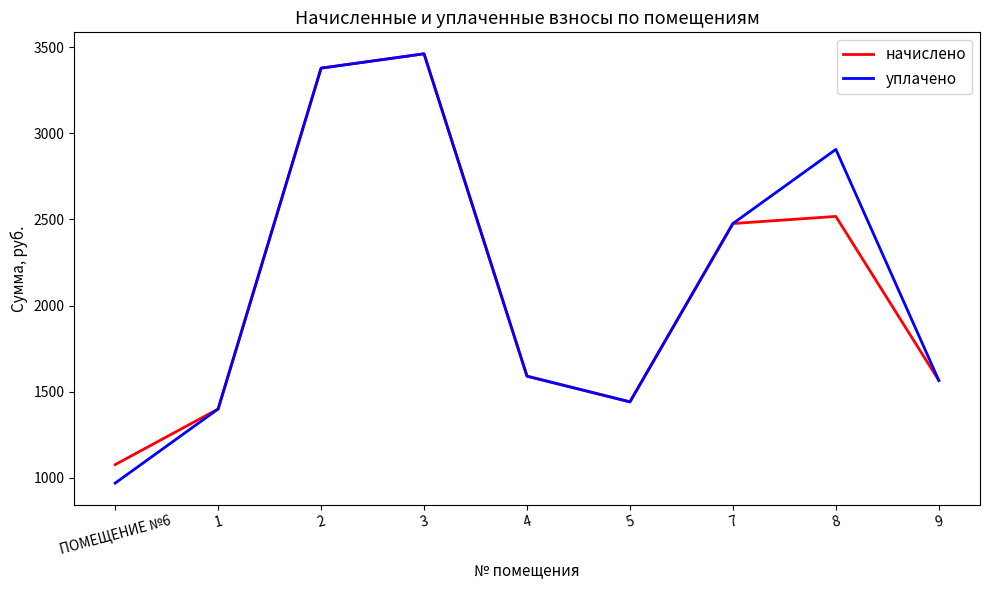

Is the value of начислено at 9 greater than the value of уплачено at 5?

Yes